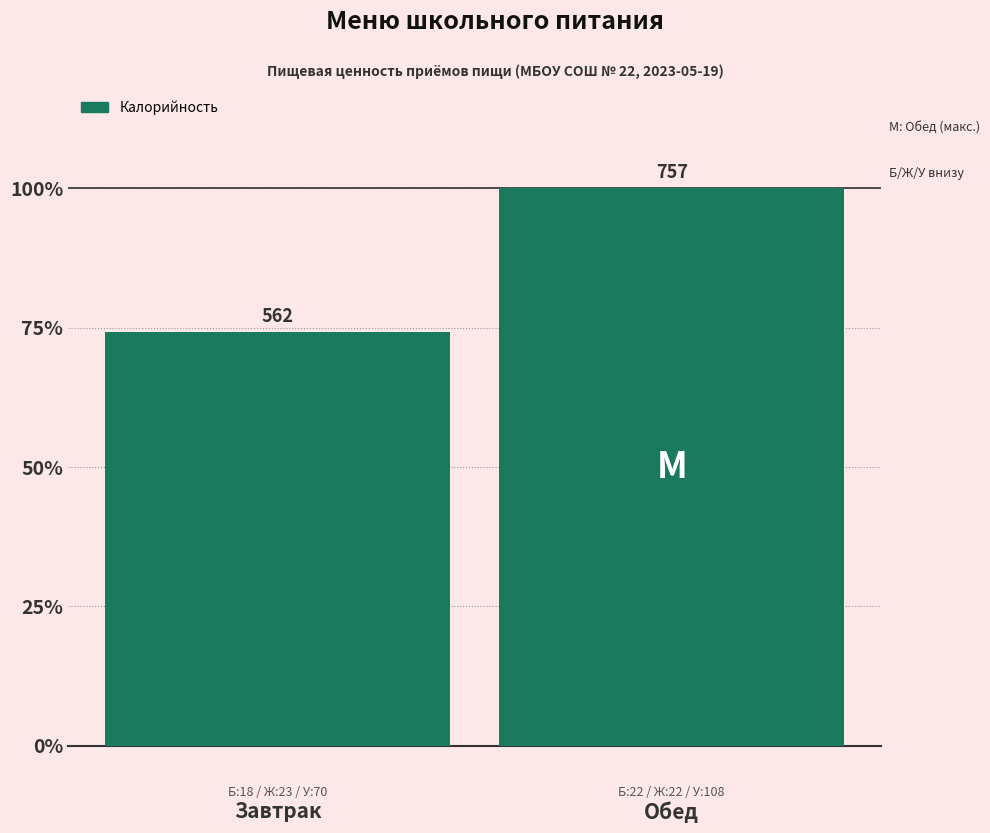

List the labels in order of value, largest first.

Обед, Завтрак